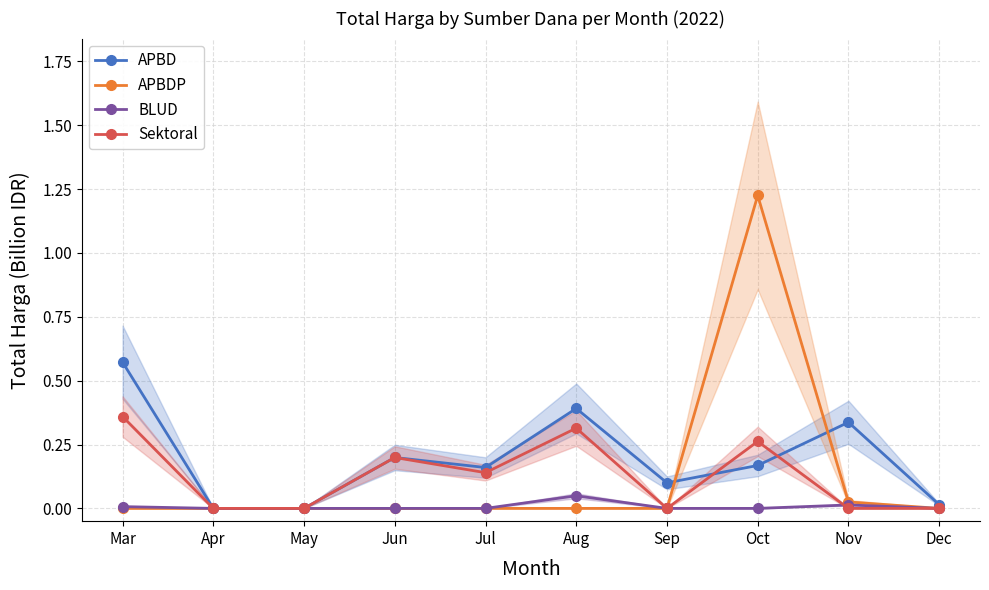

How many data points in Sektoral are above 0?

5